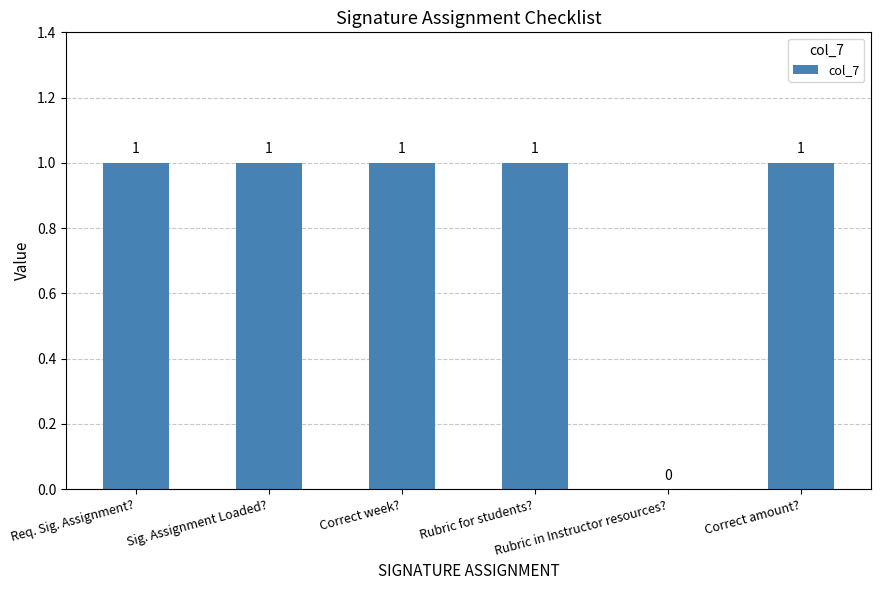

How many values are between 1 and 2?

5